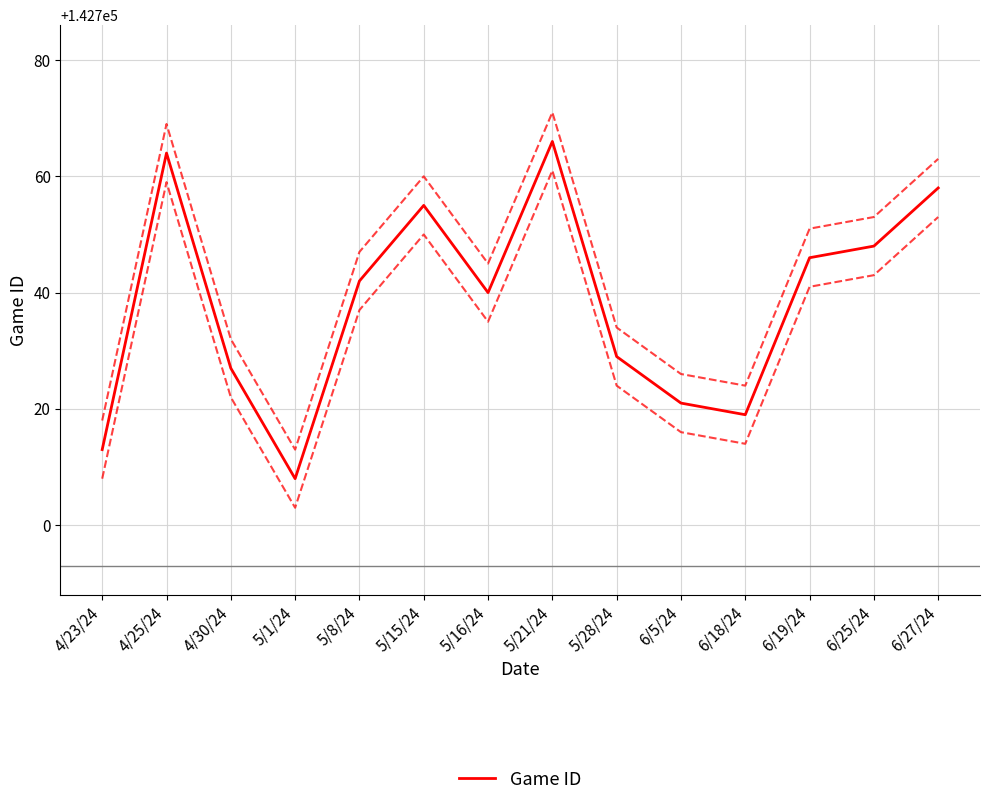

What is the ratio of the value at 5/8/24 to the value at 5/1/24?

1.0